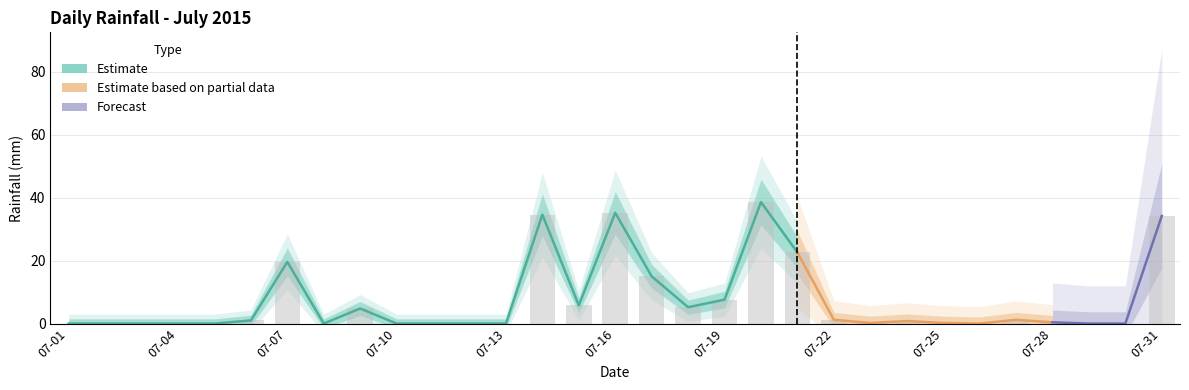

Which label corresponds to the largest value in the chart?

2015-07-20